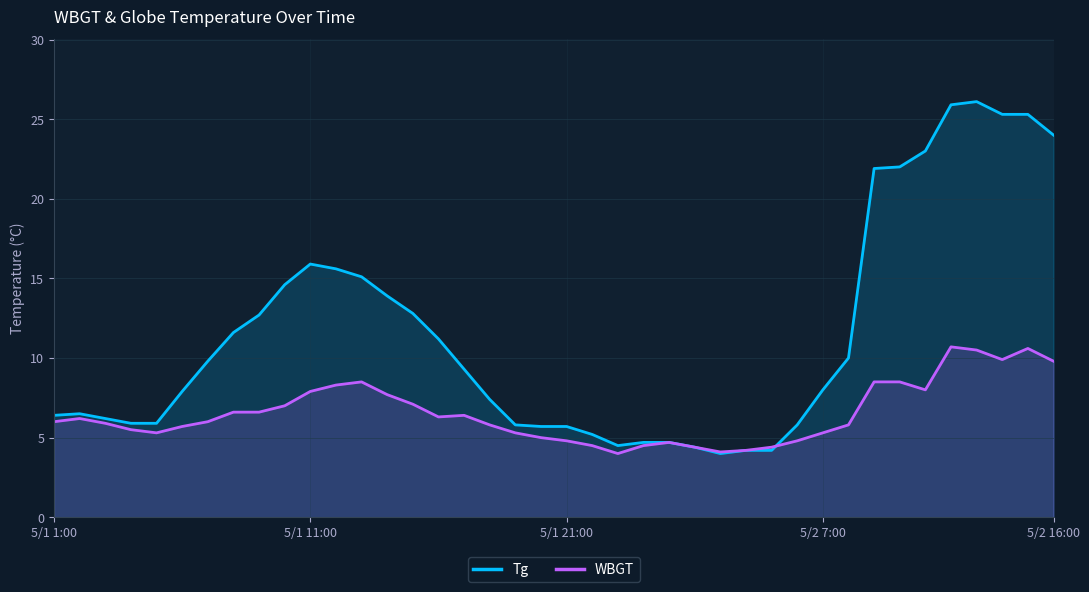

Reading left to right, list all the values displayed in this chart.

Tg: 5/1 1:00=6.4	5/1 2:00=6.5	5/1 3:00=6.2	5/1 4:00=5.9	5/1 5:00=5.9	5/1 6:00=7.9	5/1 7:00=9.8	5/1 8:00=11.6	5/1 9:00=12.7	5/1 10:00=14.6	5/1 11:00=15.9	5/1 12:00=15.6	5/1 13:00=15.1	5/1 14:00=13.9	5/1 15:00=12.8	5/1 16:00=11.2	5/1 17:00=9.3	5/1 18:00=7.4	5/1 19:00=5.8	5/1 20:00=5.7	5/1 21:00=5.7	5/1 22:00=5.2	5/1 23:00=4.5	5/1 24:00=4.7	5/2 1:00=4.7	5/2 2:00=4.4	5/2 3:00=4.0	5/2 4:00=4.2	5/2 5:00=4.2	5/2 6:00=5.8	5/2 7:00=8.0	5/2 8:00=10.0	5/2 9:00=21.9	5/2 10:00=22.0	5/2 11:00=23.0	5/2 12:00=25.9	5/2 13:00=26.1	5/2 14:00=25.3	5/2 15:00=25.3	5/2 16:00=24.0
WBGT: 5/1 1:00=6.0	5/1 2:00=6.2	5/1 3:00=5.9	5/1 4:00=5.5	5/1 5:00=5.3	5/1 6:00=5.7	5/1 7:00=6.0	5/1 8:00=6.6	5/1 9:00=6.6	5/1 10:00=7.0	5/1 11:00=7.9	5/1 12:00=8.3	5/1 13:00=8.5	5/1 14:00=7.7	5/1 15:00=7.1	5/1 16:00=6.3	5/1 17:00=6.4	5/1 18:00=5.8	5/1 19:00=5.3	5/1 20:00=5.0	5/1 21:00=4.8	5/1 22:00=4.5	5/1 23:00=4.0	5/1 24:00=4.5	5/2 1:00=4.7	5/2 2:00=4.4	5/2 3:00=4.1	5/2 4:00=4.2	5/2 5:00=4.4	5/2 6:00=4.8	5/2 7:00=5.3	5/2 8:00=5.8	5/2 9:00=8.5	5/2 10:00=8.5	5/2 11:00=8.0	5/2 12:00=10.7	5/2 13:00=10.5	5/2 14:00=9.9	5/2 15:00=10.6	5/2 16:00=9.8